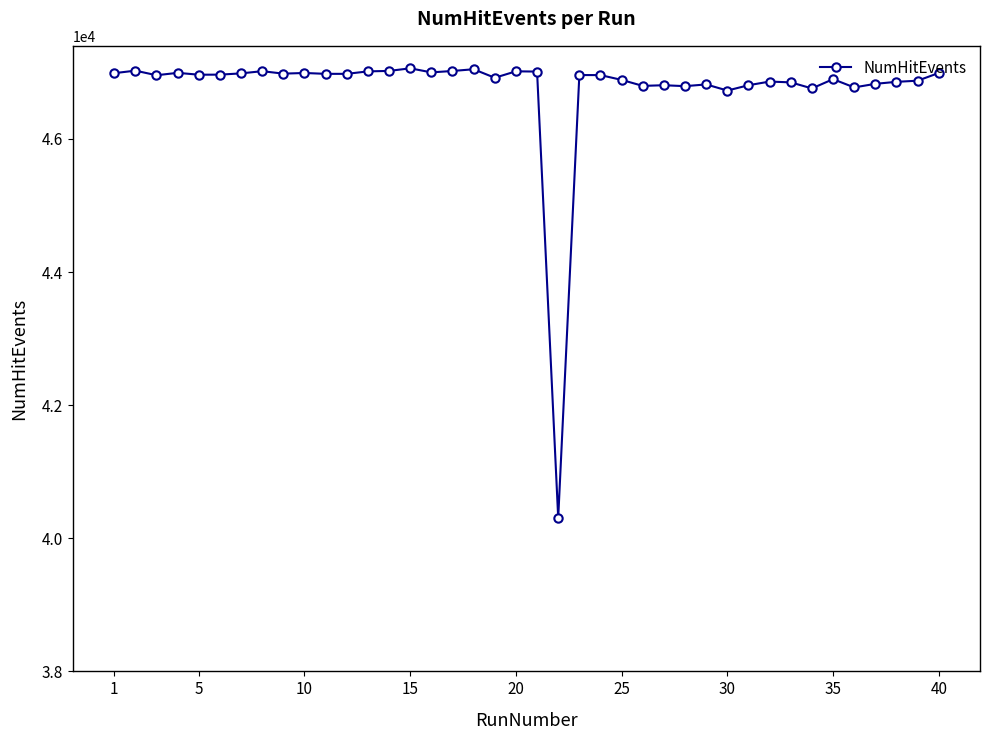

True or false: the data has more than 2 interior local peaks.

True